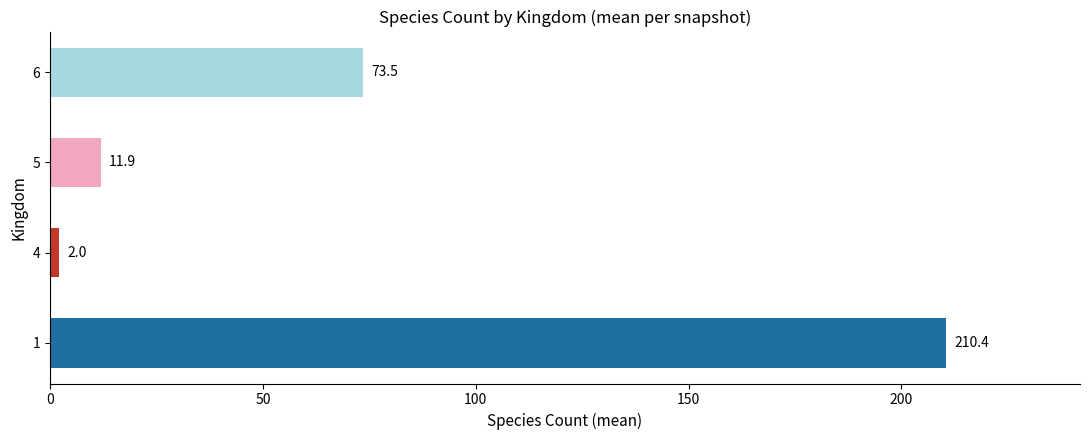

At which label is the value closest to 106?

6